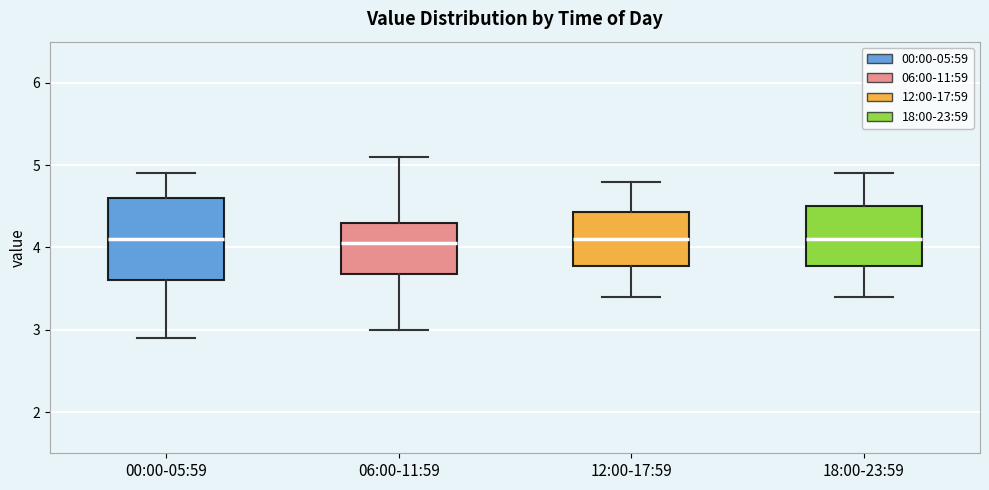

Where is the upper edge of the box for 12:00-17:59 on the y-axis? The values are not printed on the chart, so give them approximately, as read against the axis.

4.4